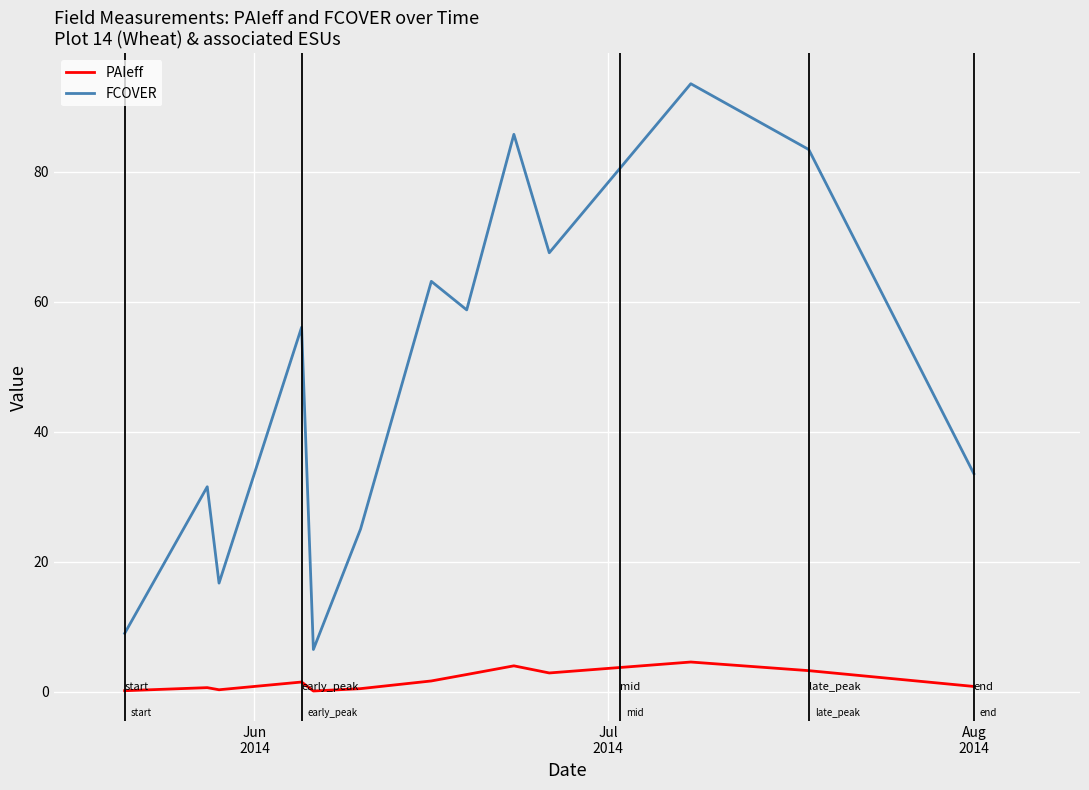

True or false: PAIeff and FCOVER cross at least once.

False